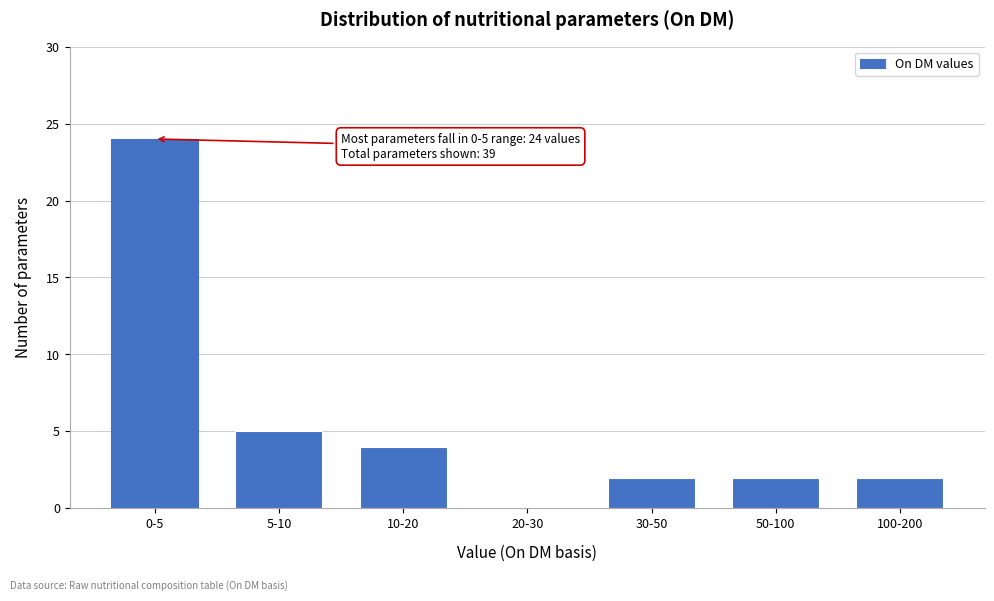

Reading right to left, list all the values displayed in this chart.

100-200=2	50-100=2	30-50=2	20-30=0	10-20=4	5-10=5	0-5=24